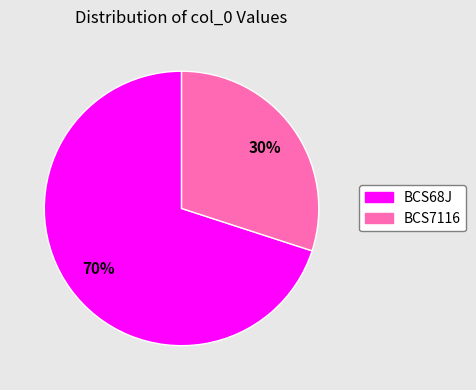

Which has a higher value, BCS68J or BCS7116?

BCS68J